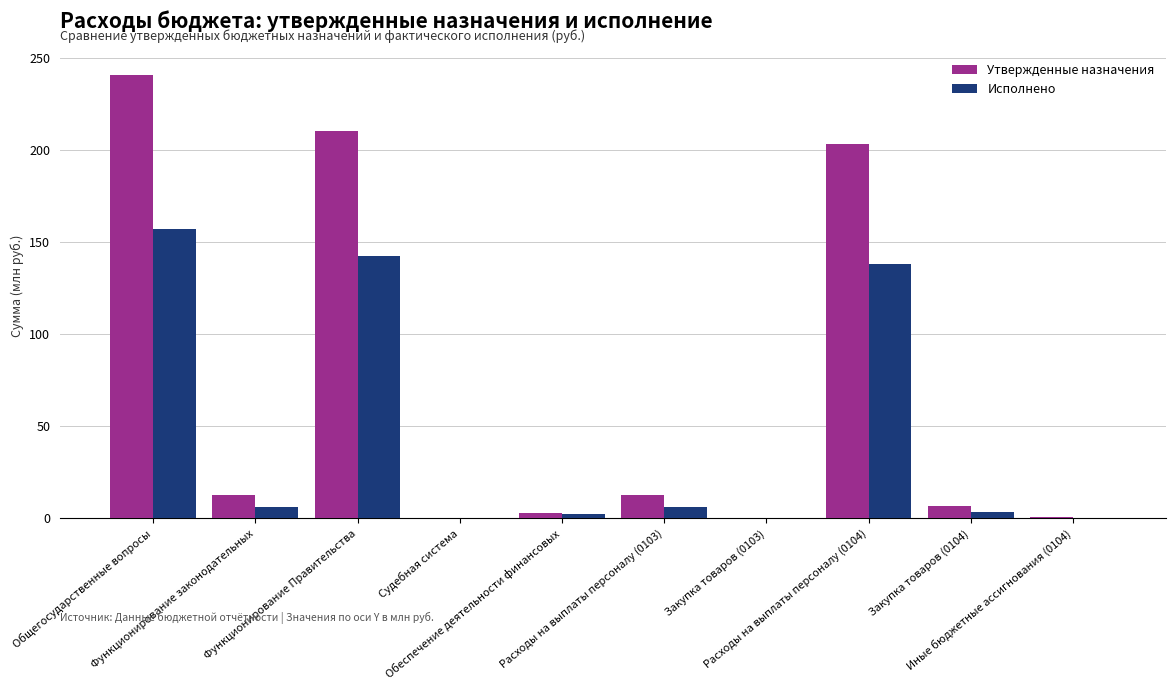

What is the sum of the Исполнено values at Иные бюджетные ассигнования (0104) and Общегосударственные вопросы?

157.6